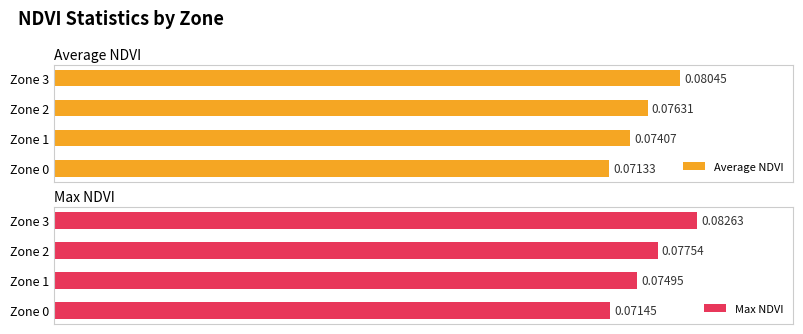

What is the value of the Max NDVI bar at the 1st from the left?

0.1